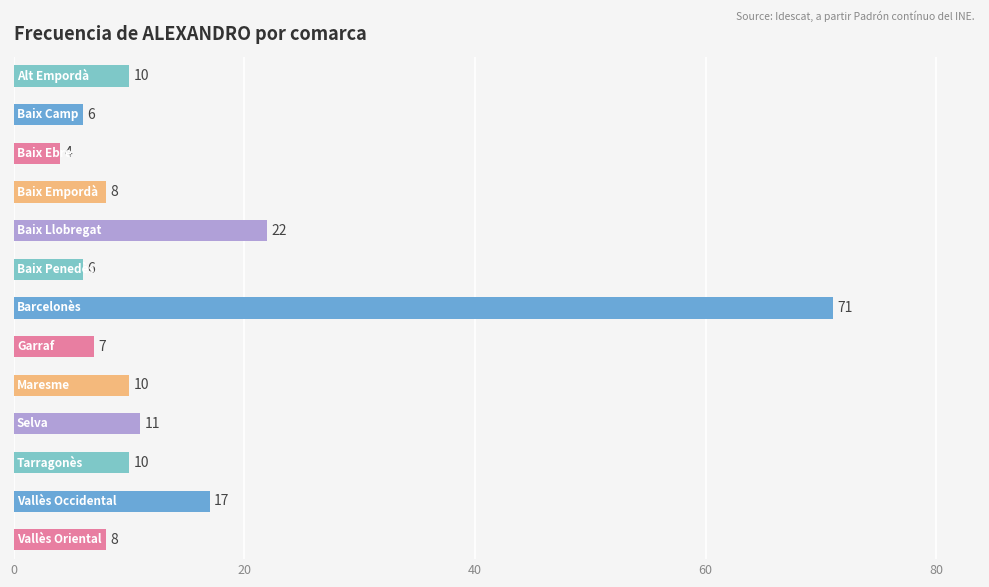

What is the minimum value shown in the chart?

4